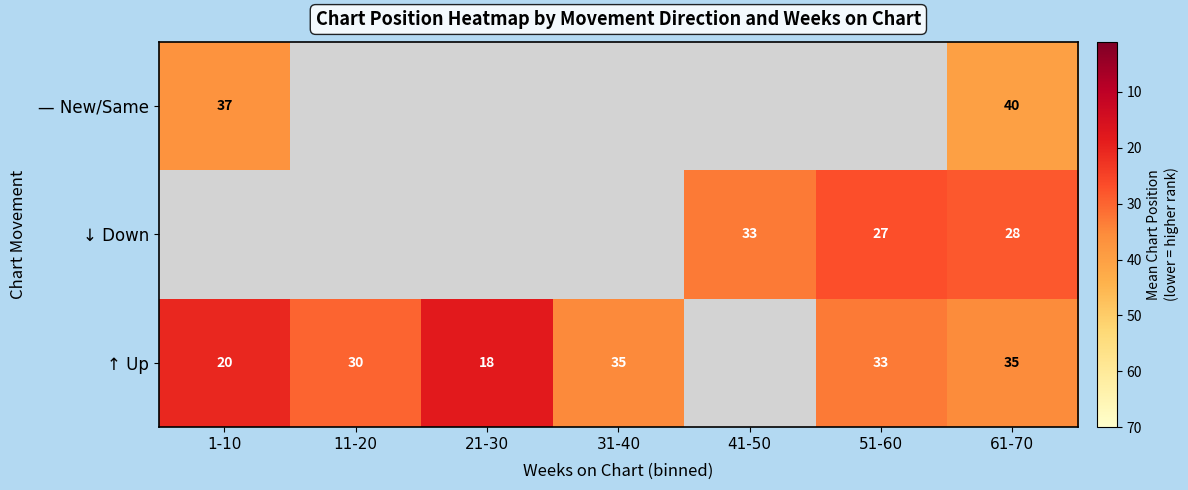

What is the sum of the ↓ Down values at 51-60 and 61-70?

55.0